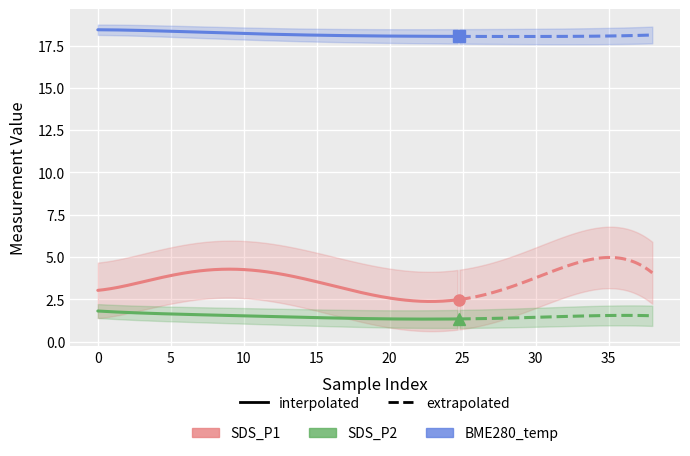

Which series has the widest spread of values?

SDS_P1